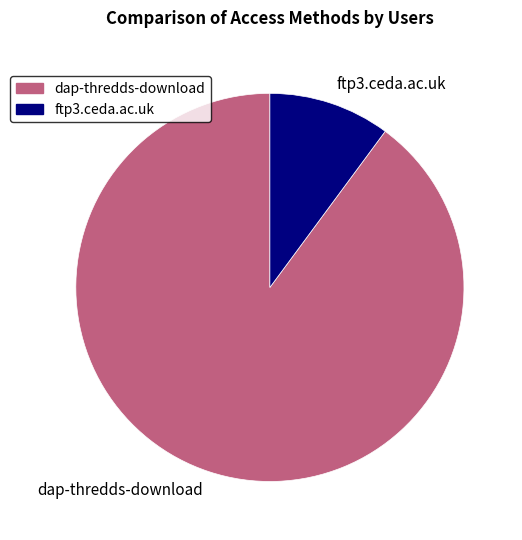

Which has a higher value, ftp3.ceda.ac.uk or dap-thredds-download?

dap-thredds-download